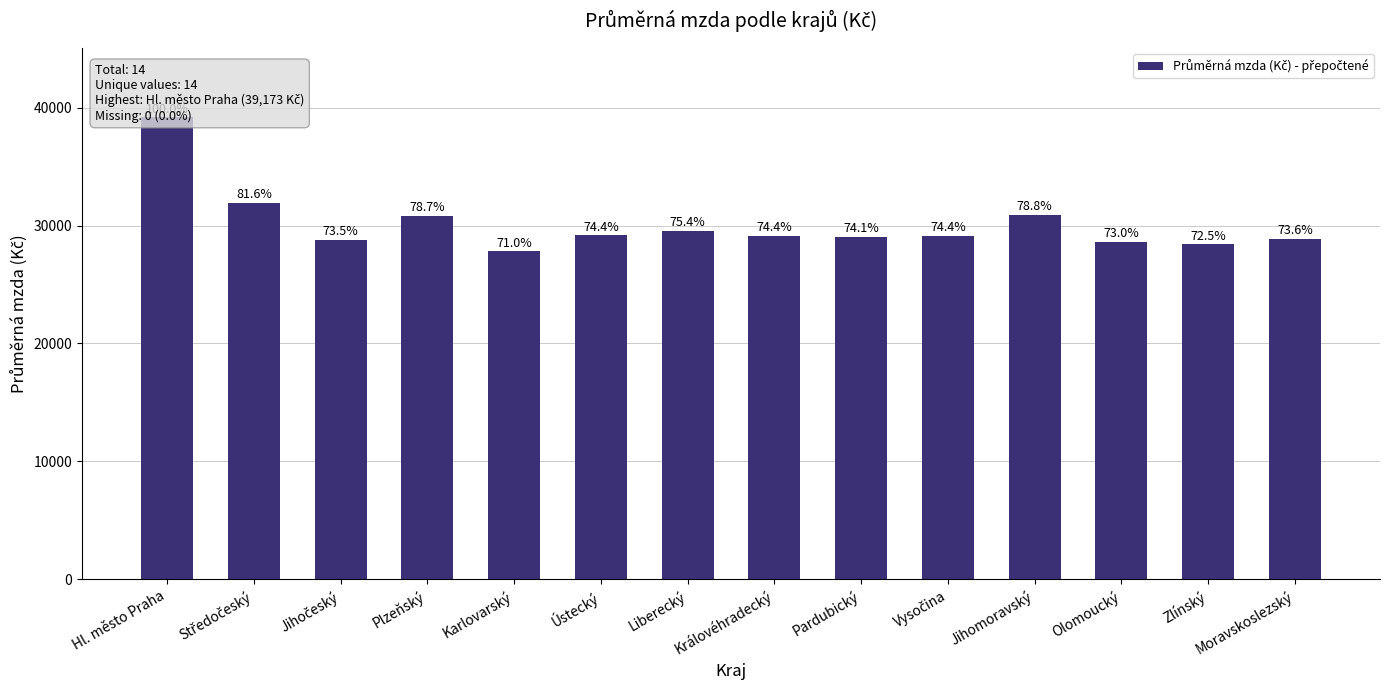

Is it true that the value at Moravskoslezský is 48440?

False